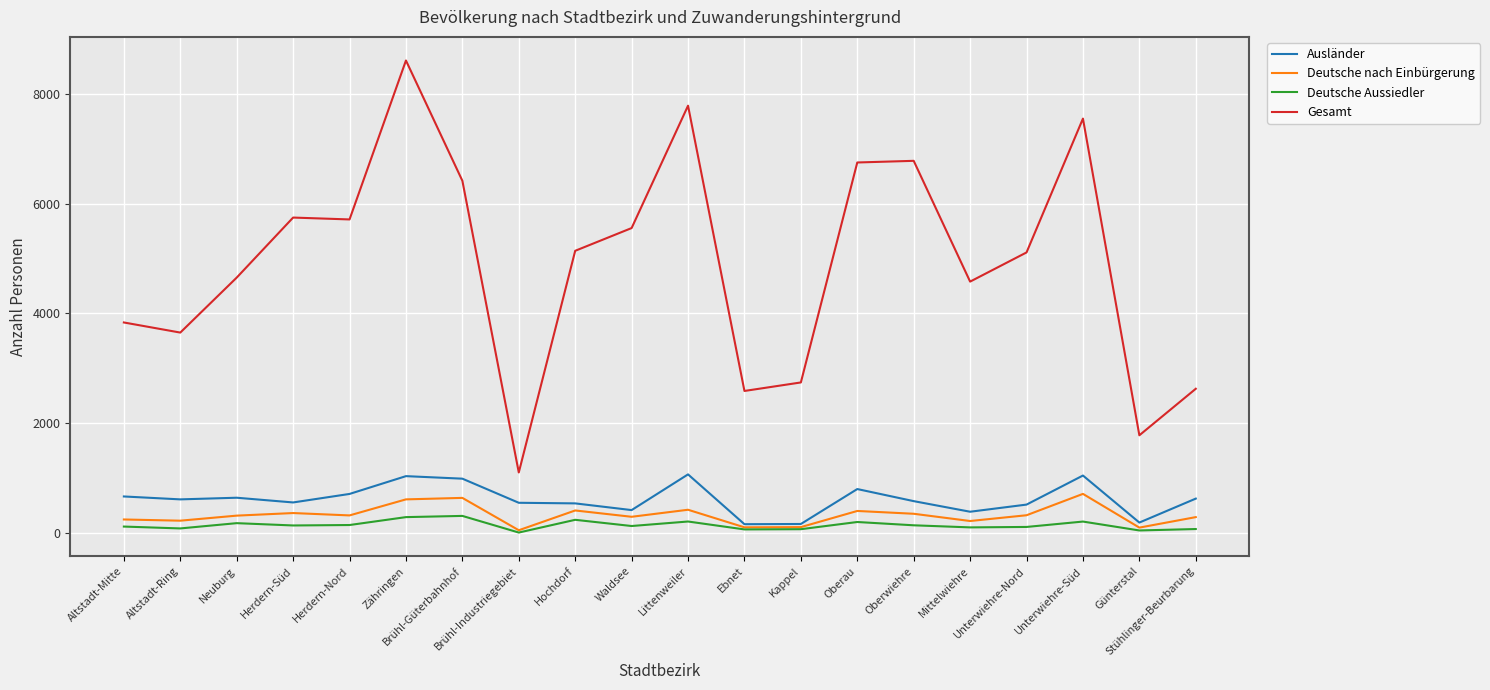

What is the highest value of the Deutsche nach Einbürgerung series?

713